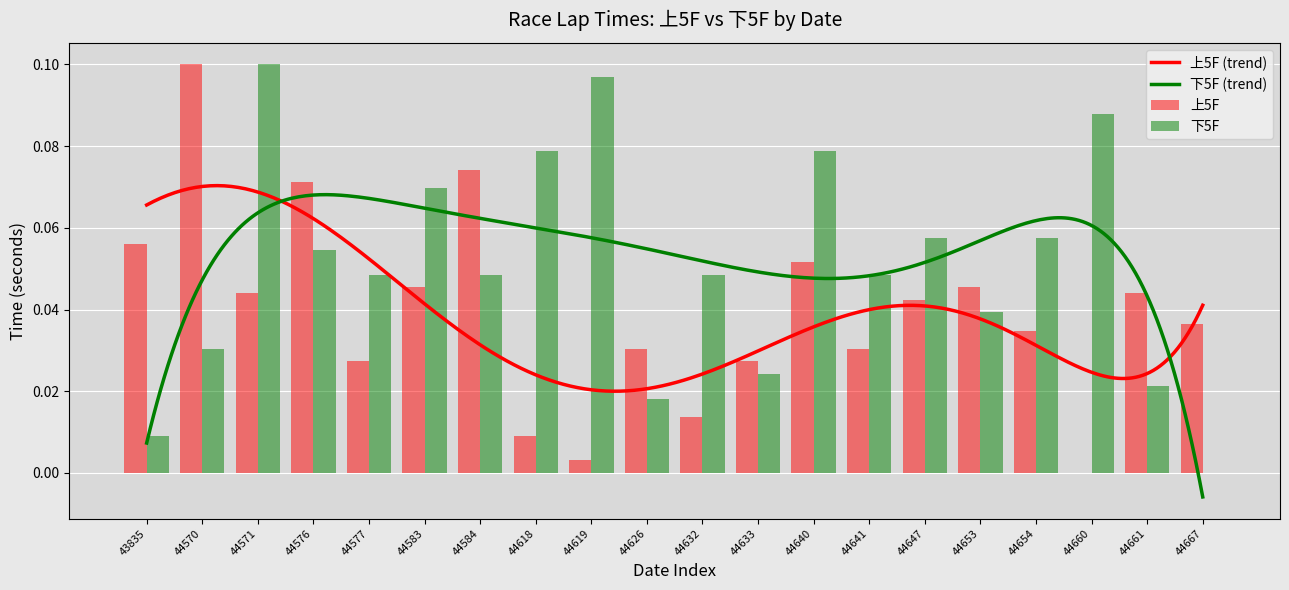

At which category is the sum across all series the highest?

44571